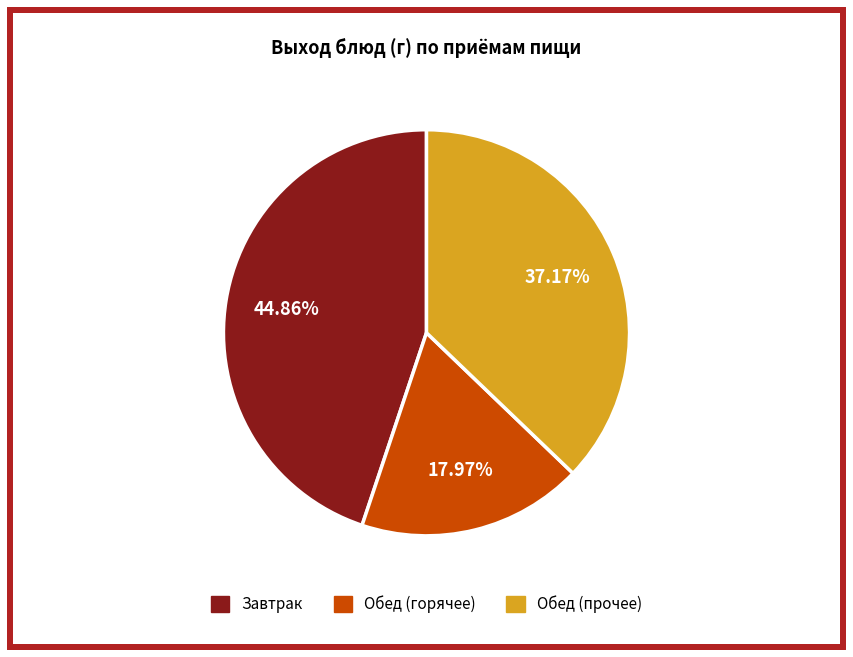

Is there a majority slice in this chart?

No